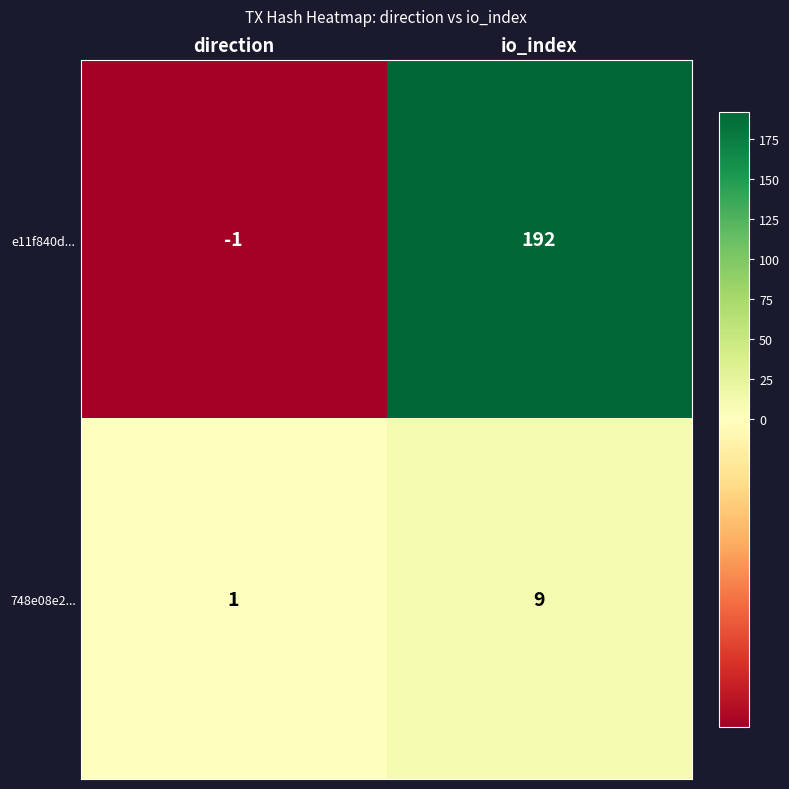

What is the sum of the 748e08e2... values at direction and io_index?

10